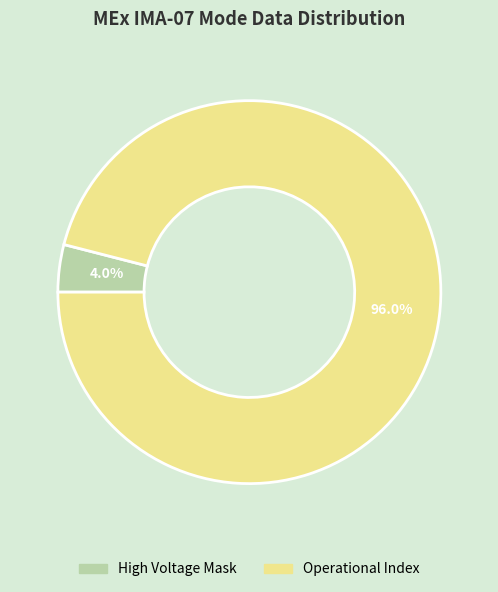

Does any single category account for the majority?

Yes